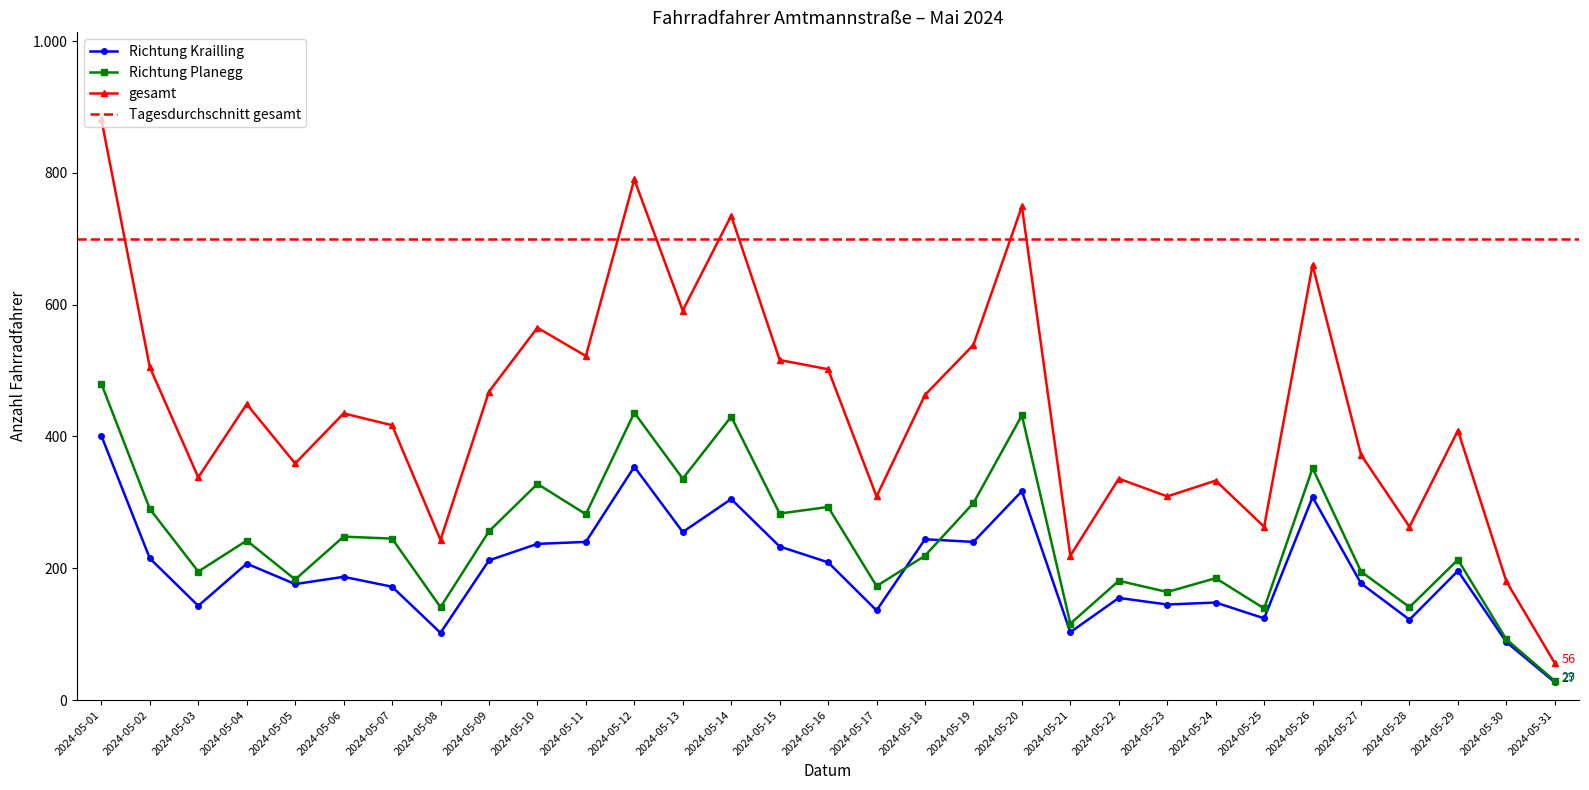

True or false: gesamt and Richtung Krailling cross at least once.

False